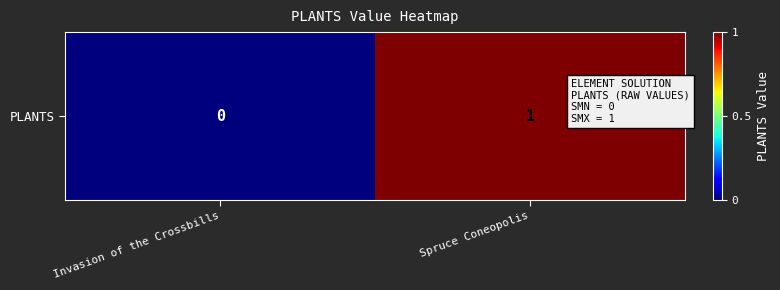

What is the difference between the values at Invasion of the Crossbills and Spruce Coneopolis?

1